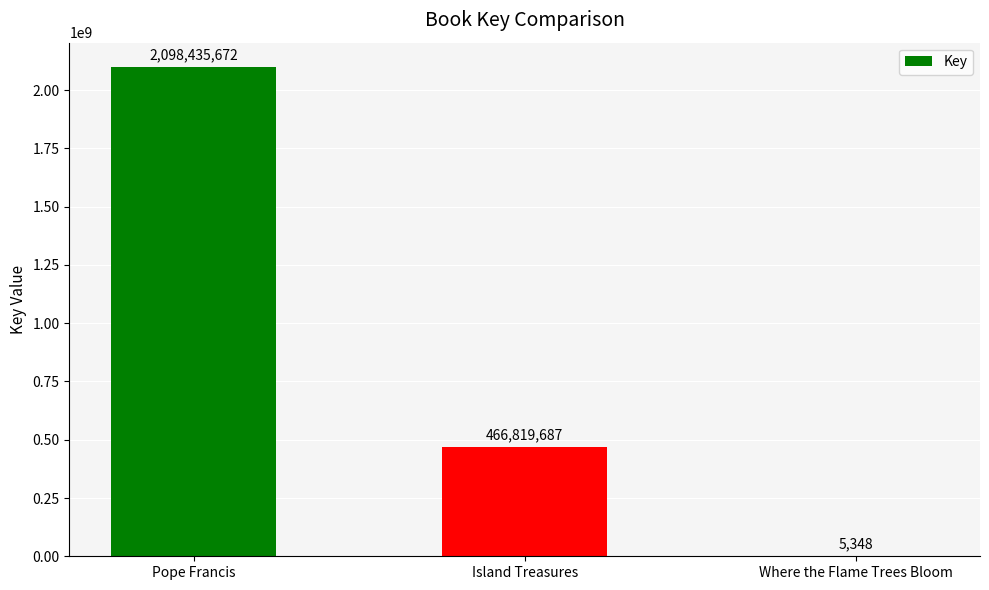

Reading left to right, transcribe all the data shown in this chart.

2098435672	466819687	5348